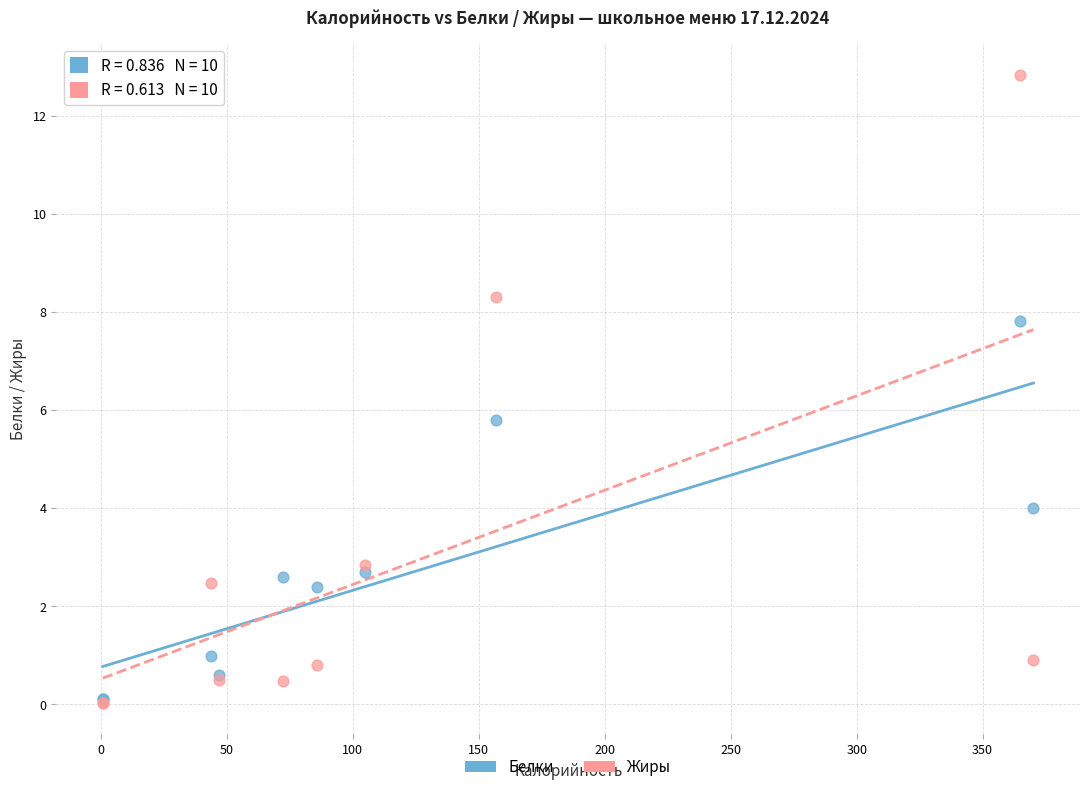

What are all the series names shown in the legend?

Белки, Жиры